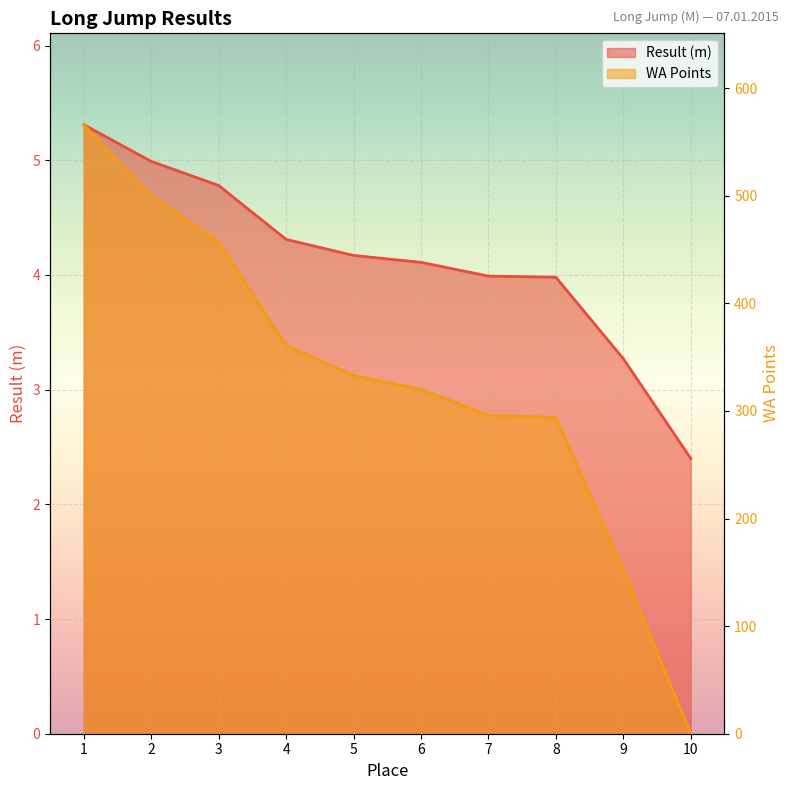

What is the value of the WA point at the 6th from the left?

320.0